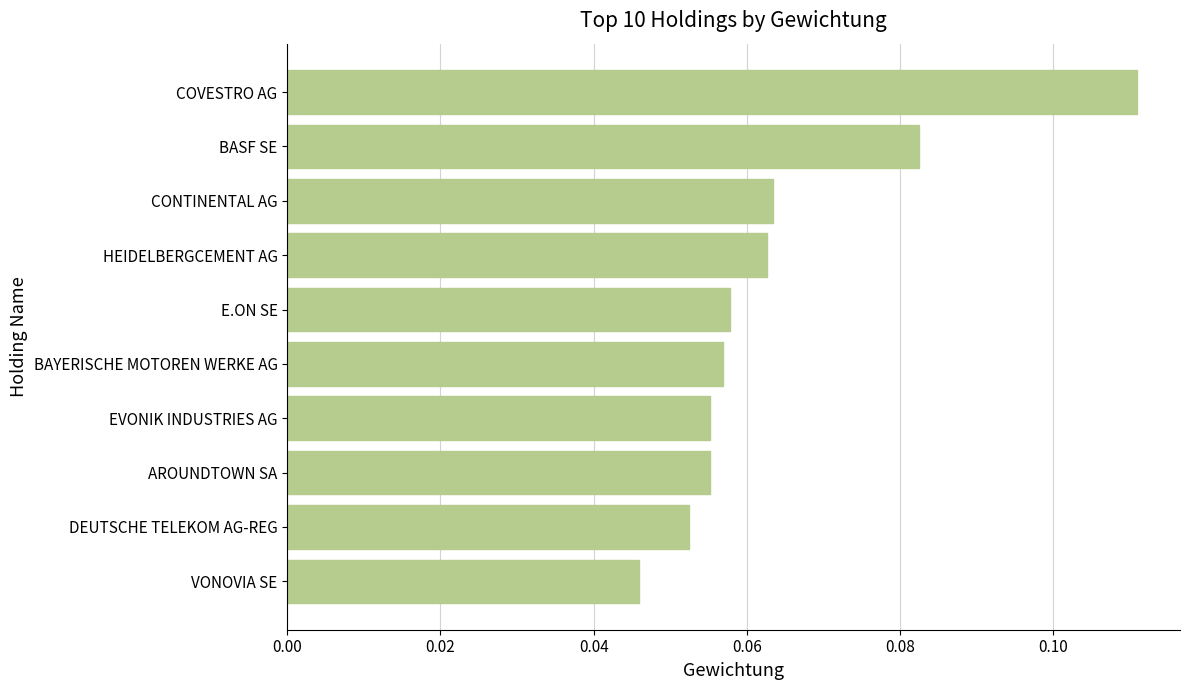

Where is the data nearest to the value 0?

VONOVIA SE